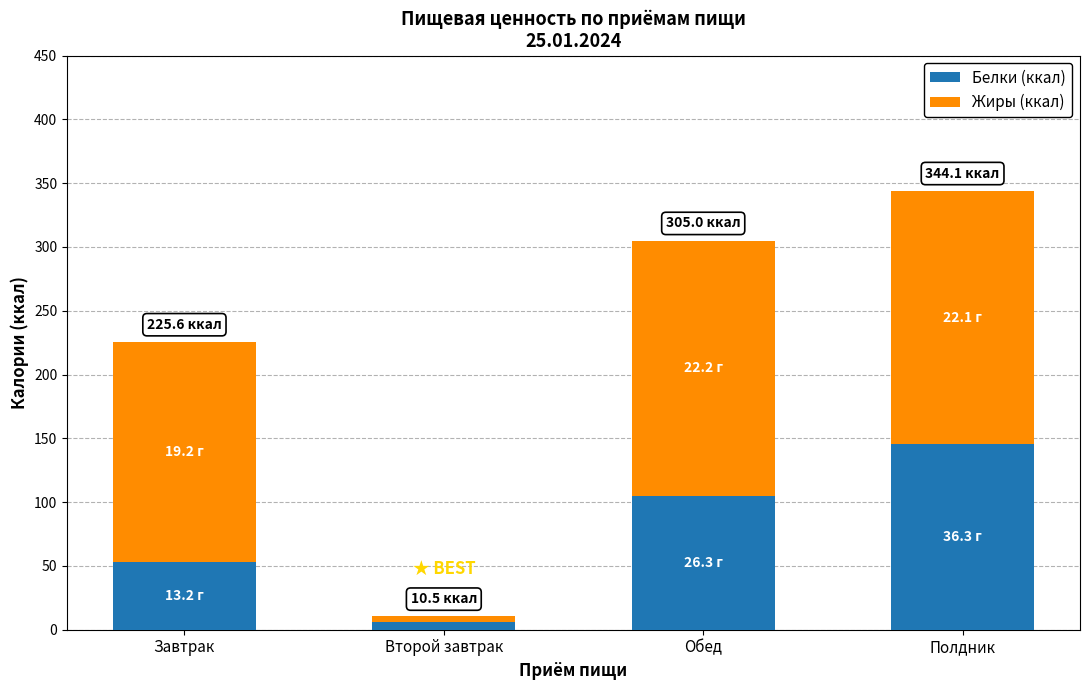

The value of Белки (ккал) at Полдник is 195.1. True or false?

False